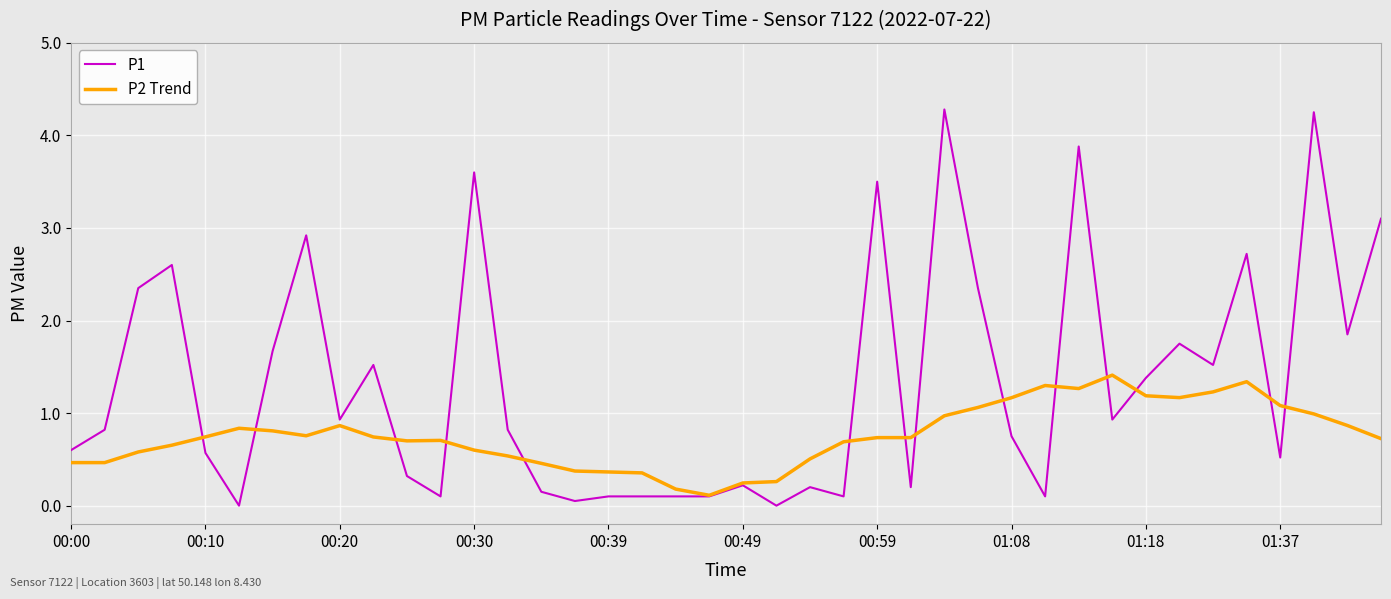

How many categories are shown in the chart?

40